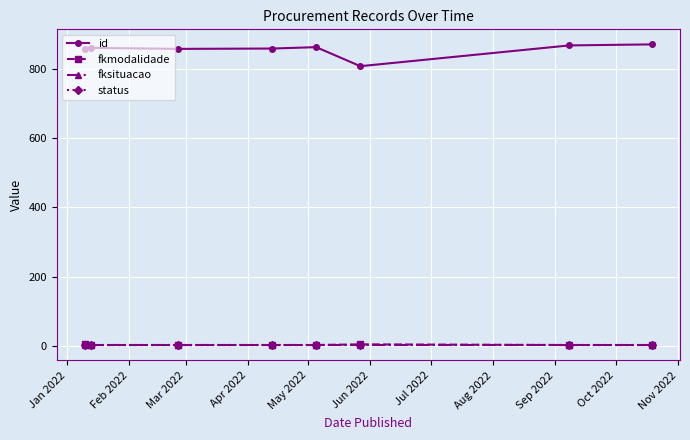

True or false: status and fkmodalidade cross at least once.

False